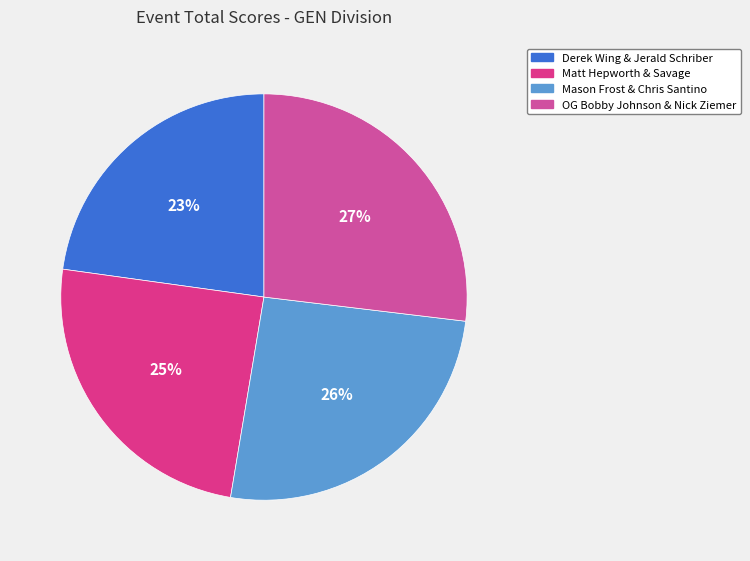

What percentage is the OG Bobby Johnson & Nick Ziemer slice, to the nearest percent?

27%